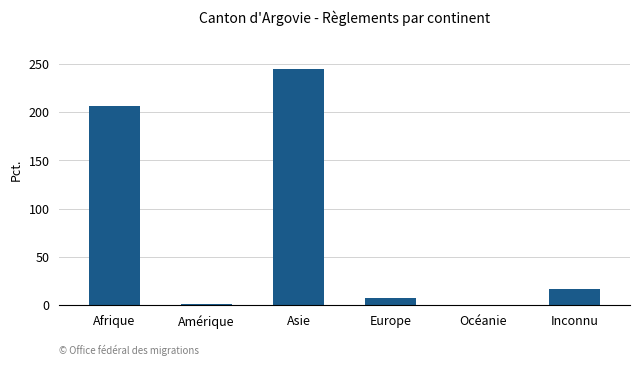

The chart shows a value of 0 at Océanie. True or false?

True